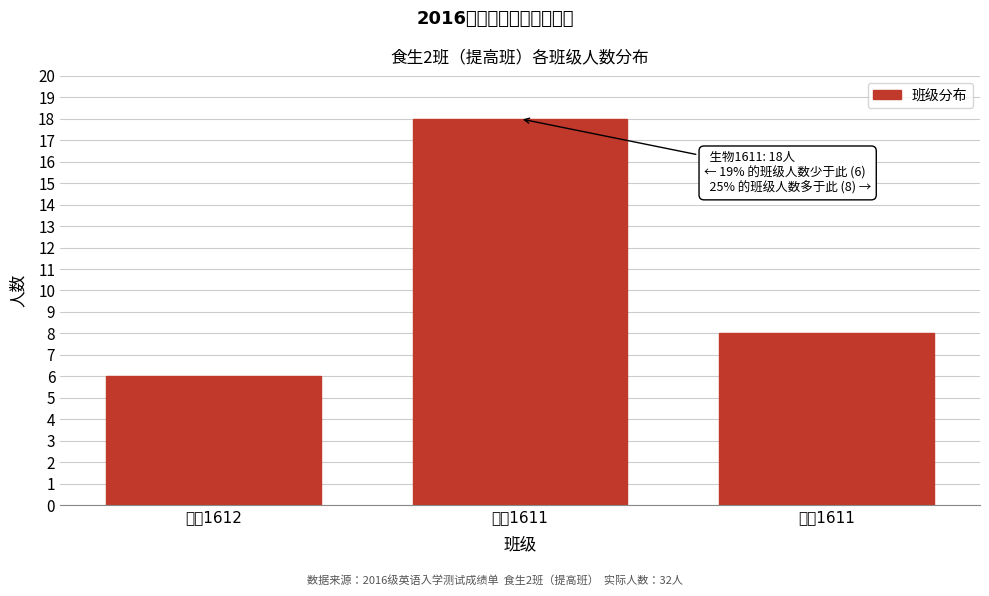

Reading left to right, list all the values displayed in this chart.

6	18	8